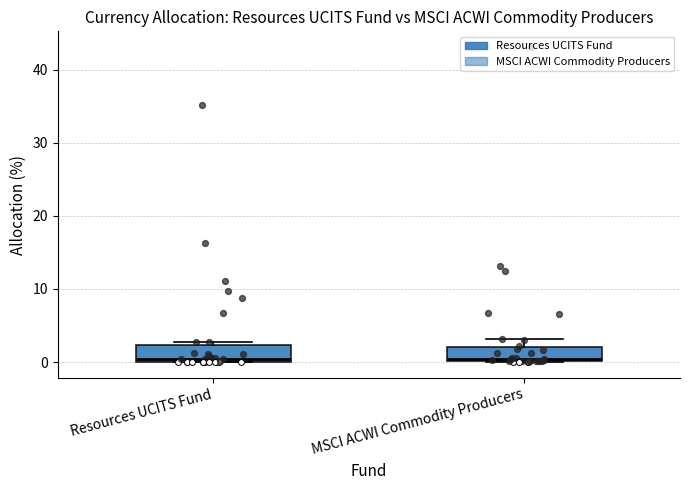

Reading left to right, read every box against the y-axis: the position of its median line, the range the box covers, and the ends of its whiskers. The values are not printed on the chart, so give them approximately, as read against the axis.

Resources UCITS Fund: median 0 (just above the box's lower edge), box 0 to 2, whiskers 0 to 3
MSCI ACWI Commodity Producers: median 0 (just above the box's lower edge), box 0 to 2, whiskers 0 to 3